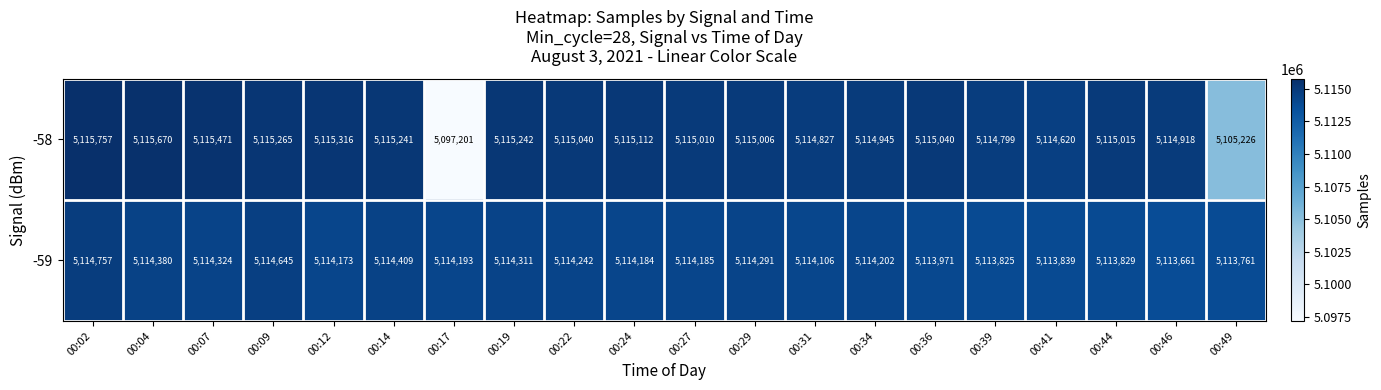

What is the maximum value for -59?

5114757